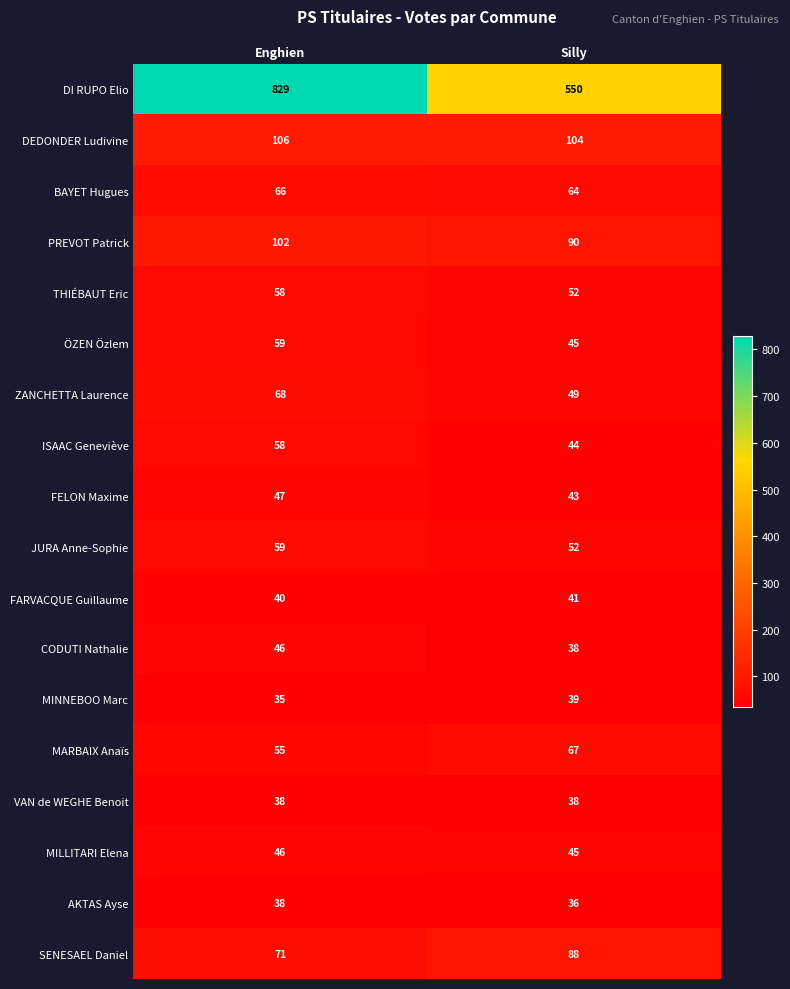

List the labels in order of CODUTI Nathalie value, largest first.

Enghien, Silly